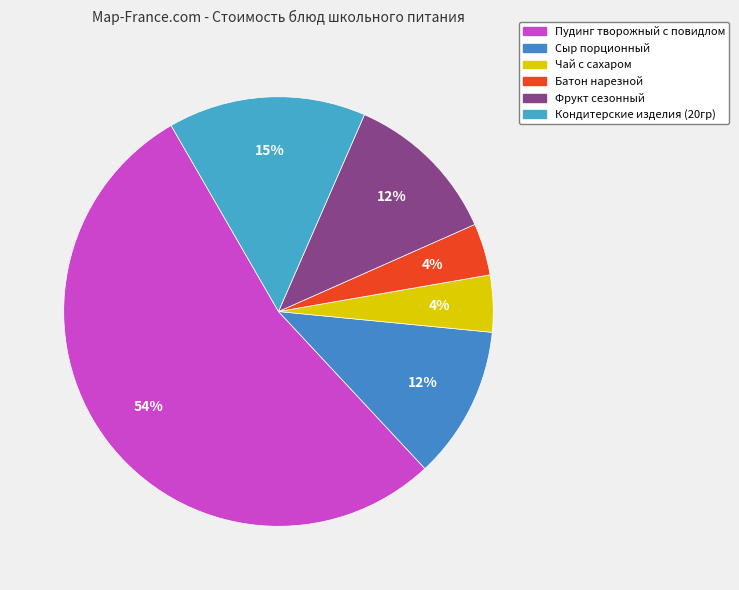

Between Кондитерские изделия (20гр) and Чай с сахаром, which is larger?

Кондитерские изделия (20гр)